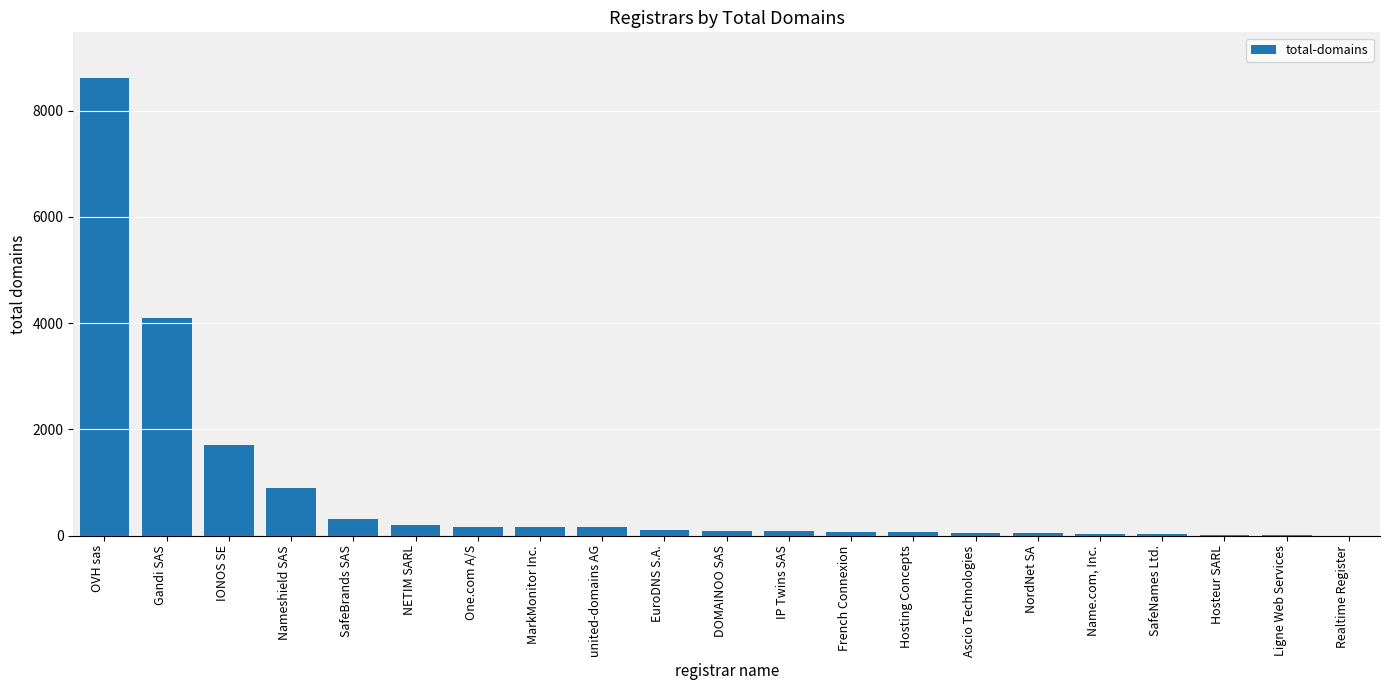

What is the maximum value shown in the chart?

8612